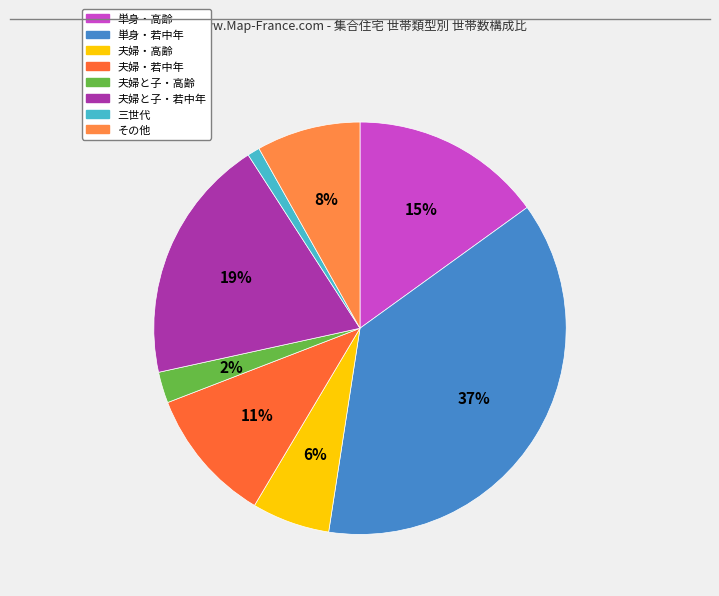

How many slices are in this pie chart?

8